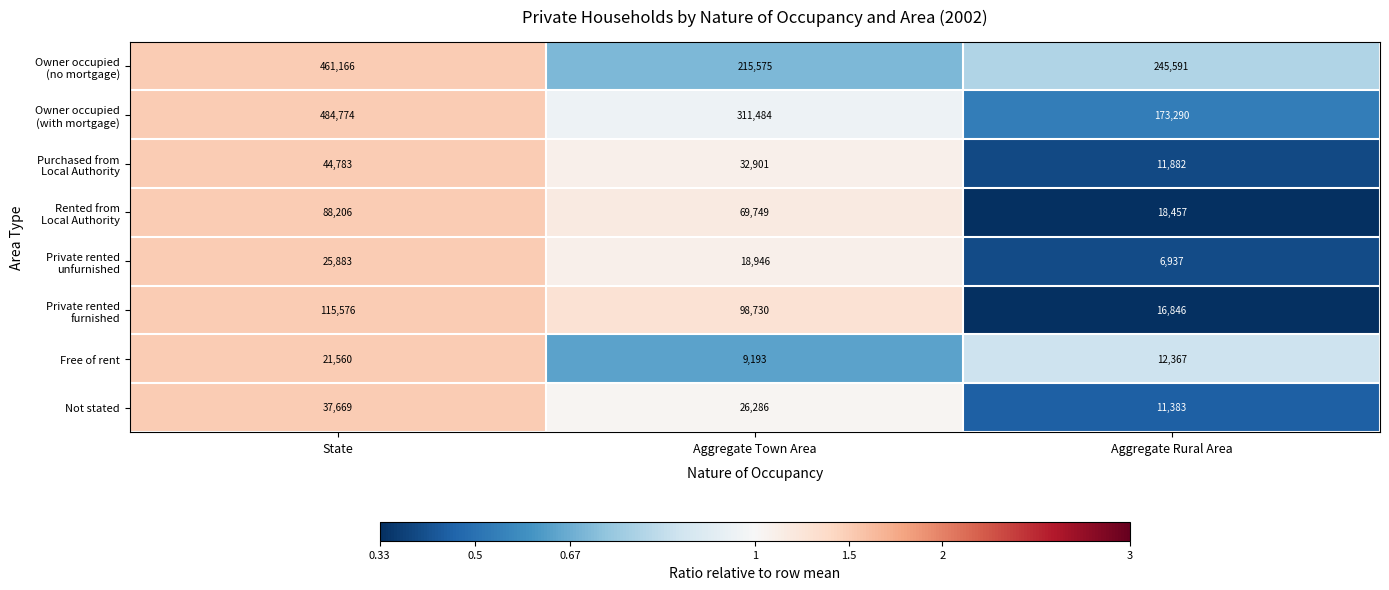

Which label corresponds to the largest value in the chart?

State